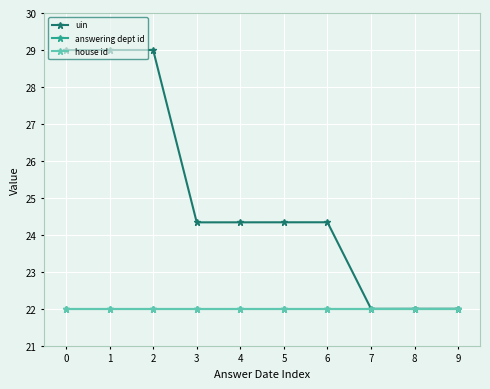

Does the chart have visible grid lines?

Yes